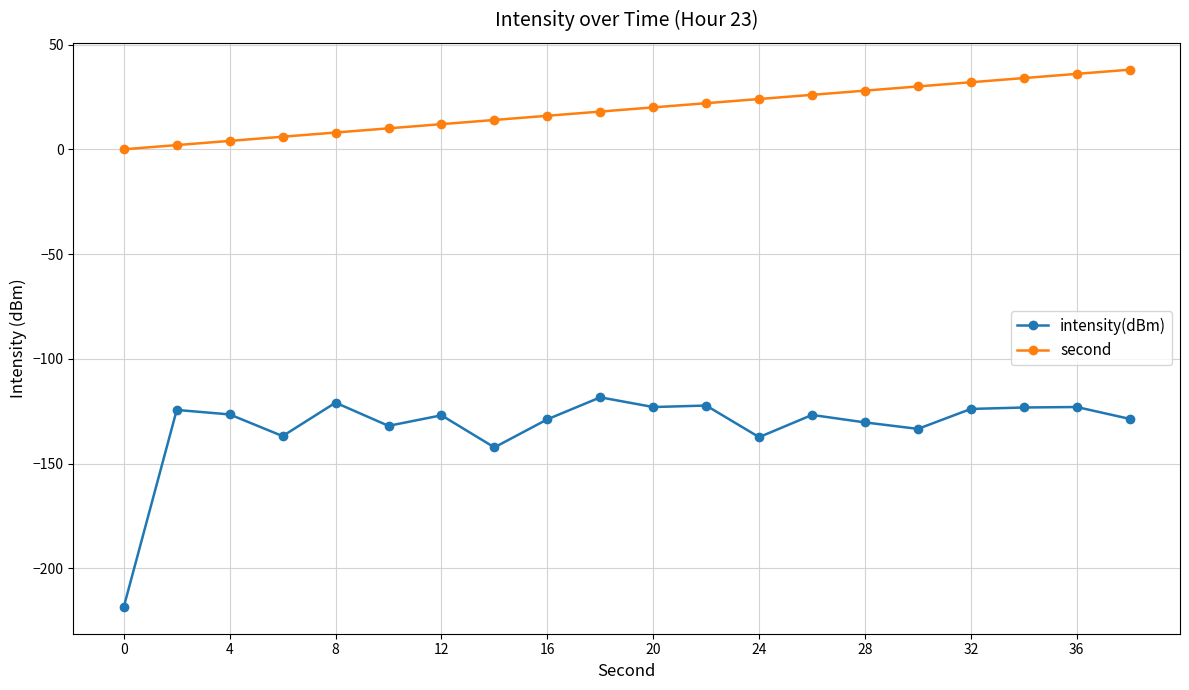

What is the difference between the maximum and minimum values in the intensity(dBm) series?

100.0